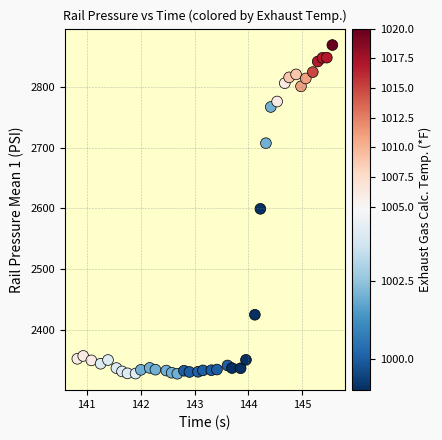

What is the range of Y values (max minus min)?

541.8